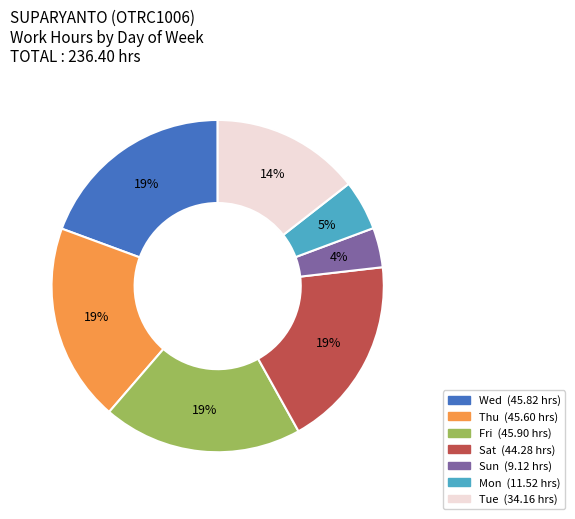

Is there a majority slice in this chart?

No